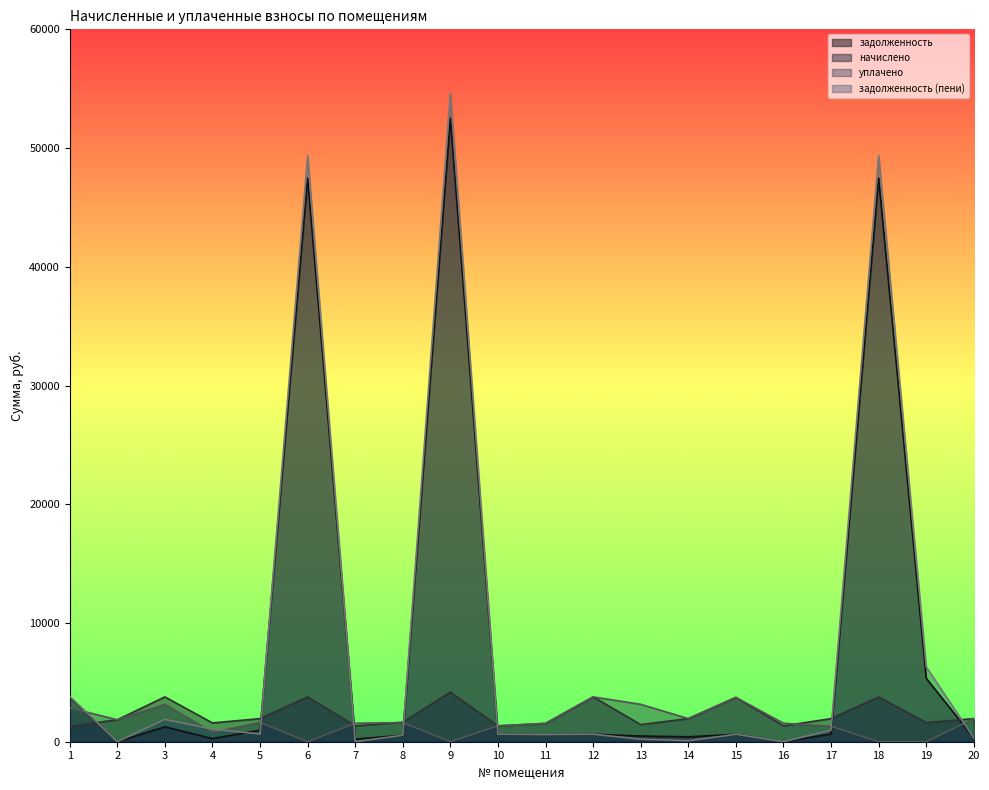

Where do уплачено and начислено first cross each other?

1 and 2